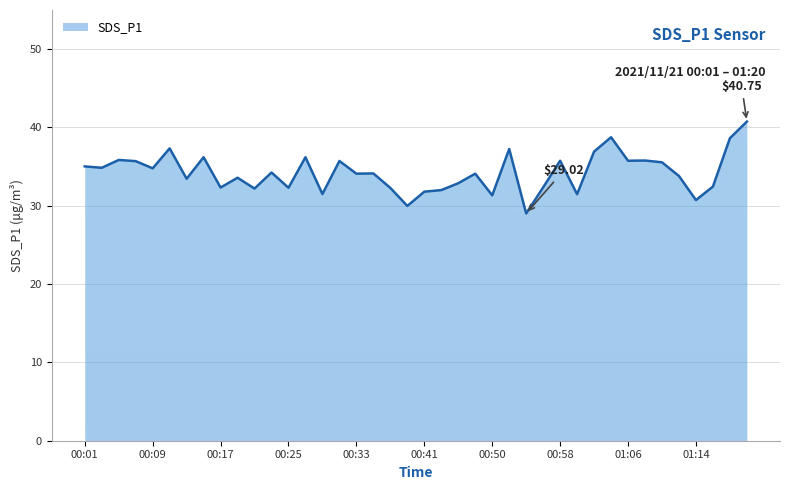

List the labels in order of value, smallest first.

00:54, 00:39, 01:14, 00:50, 01:00, 00:29, 00:41, 00:43, 00:21, 00:37, 00:25, 00:17, 00:56, 01:16, 00:46, 00:13, 00:19, 01:12, 00:33, 00:48, 00:35, 00:23, 00:09, 00:03, 00:01, 01:10, 00:07, 00:31, 00:58, 01:06, 01:08, 00:05, 00:15, 00:27, 01:02, 00:52, 00:11, 01:18, 01:04, 01:20